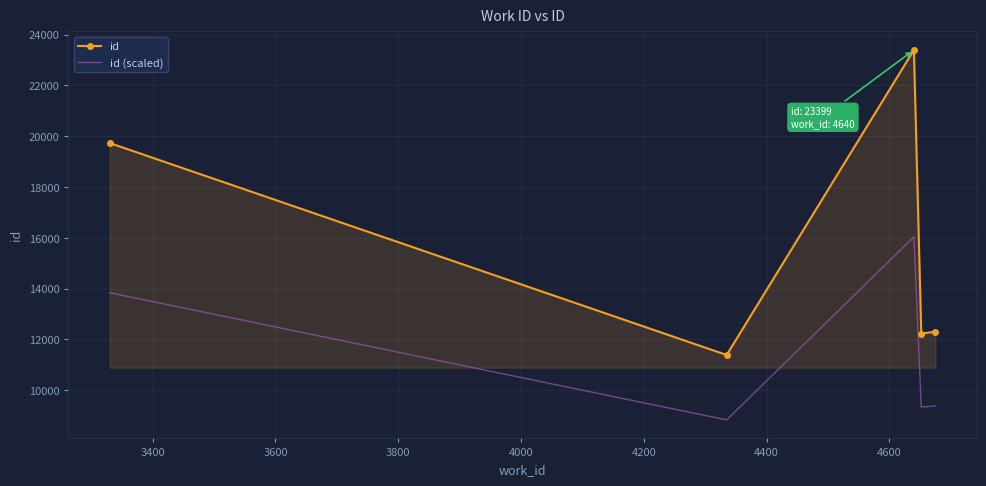

Which series has the largest total across all categories?

id